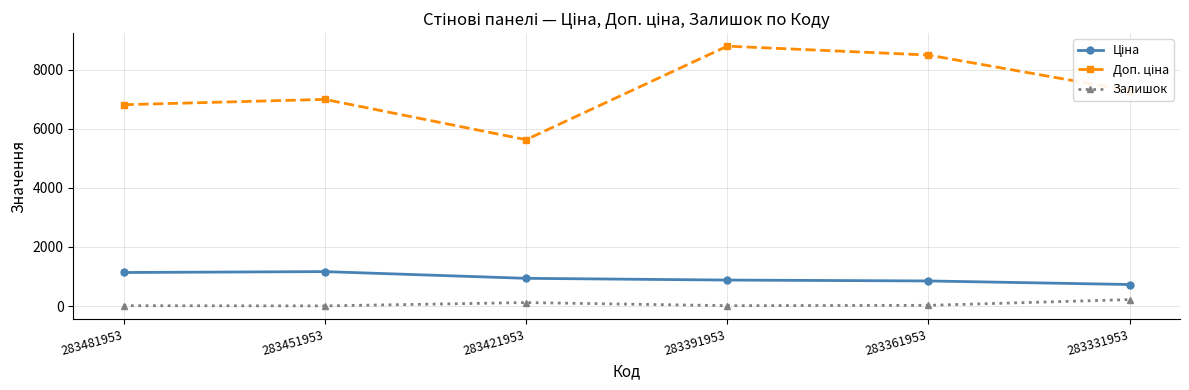

What is the maximum value shown in the chart?

8794.5